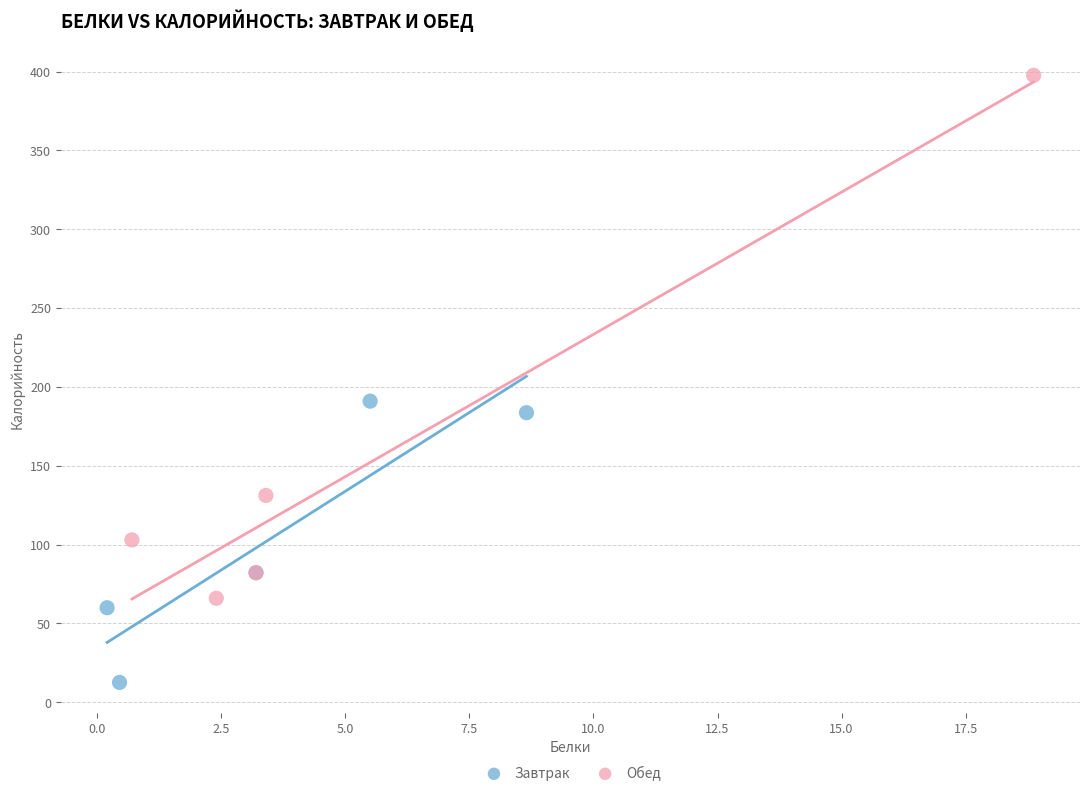

Which series contains the highest Y value?

Обед